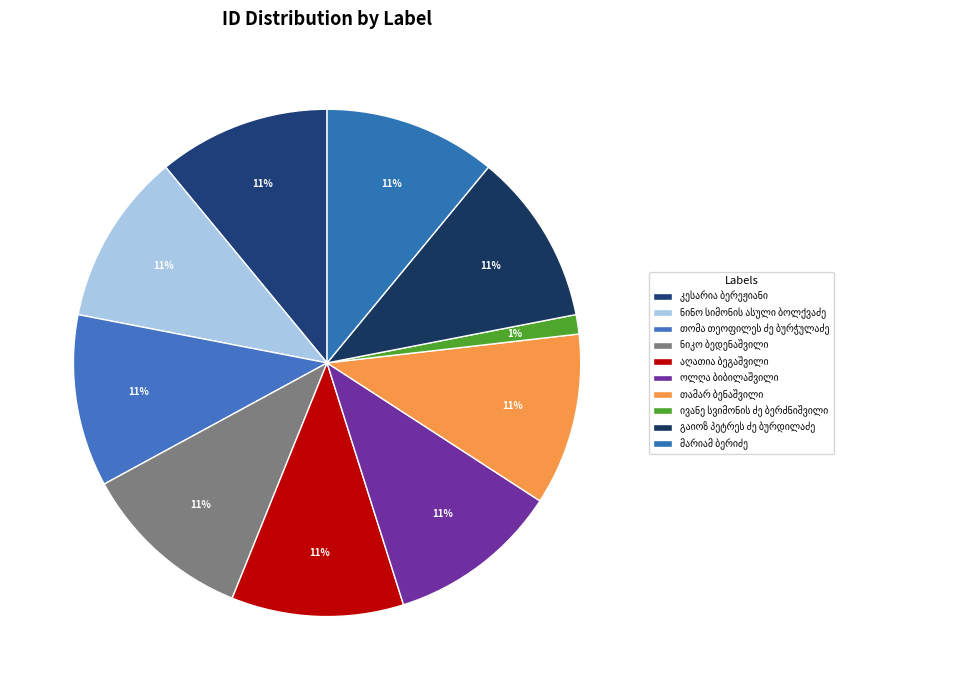

Does თომა თეოფილეს ძე ბურჭულაძე represent more than half of the total?

No